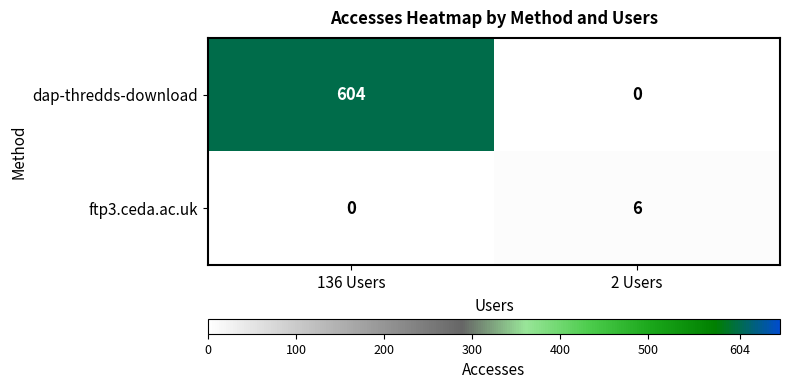

What is the highest value of the ftp3.ceda.ac.uk series?

6